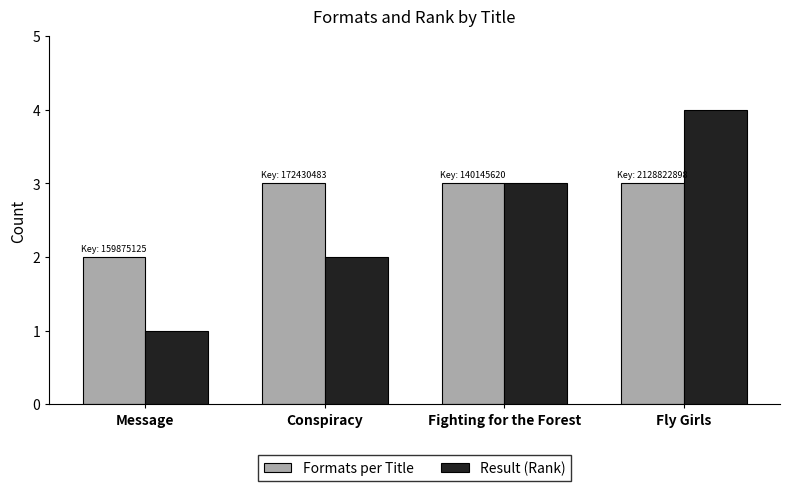

Does the chart contain any negative values?

No